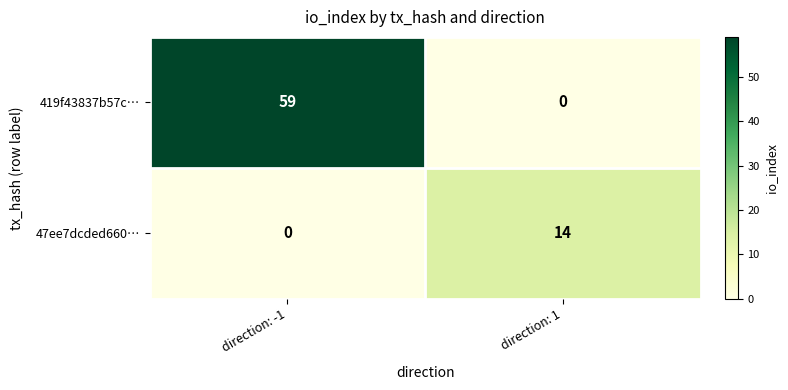

What is the total value across all series at direction: -1?

59